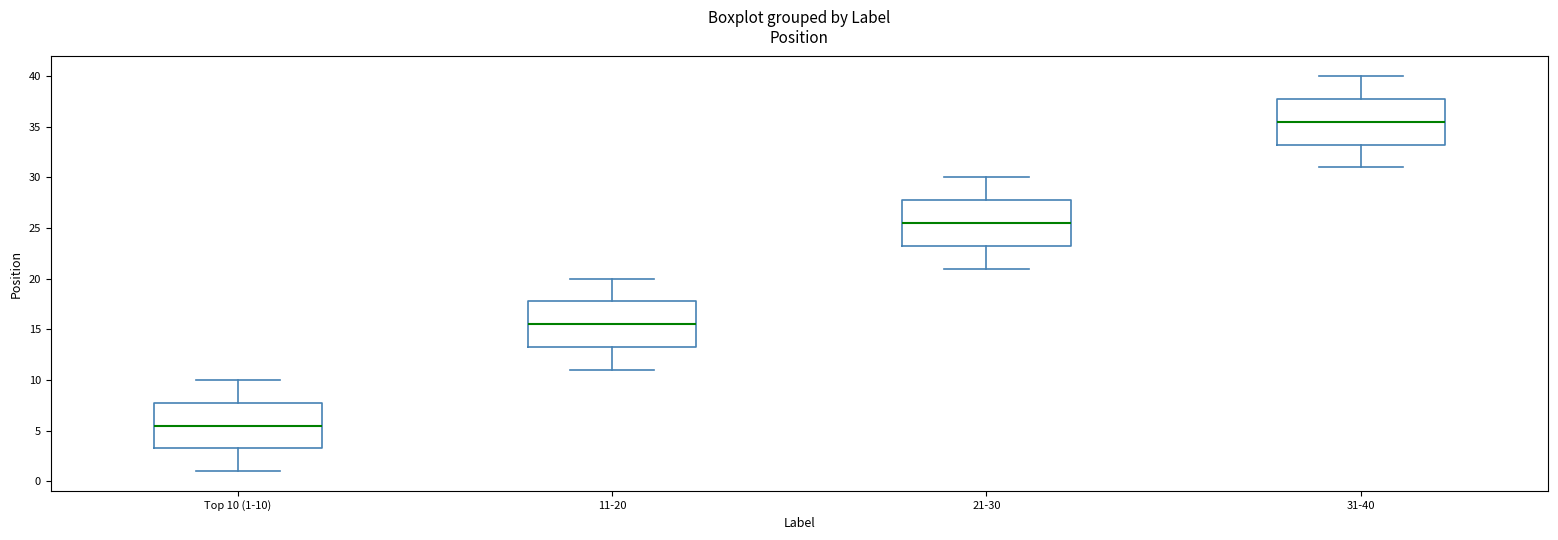

Where does the upper whisker of the box for 21-30 end on the y-axis? The values are not printed on the chart, so give them approximately, as read against the axis.

30.0